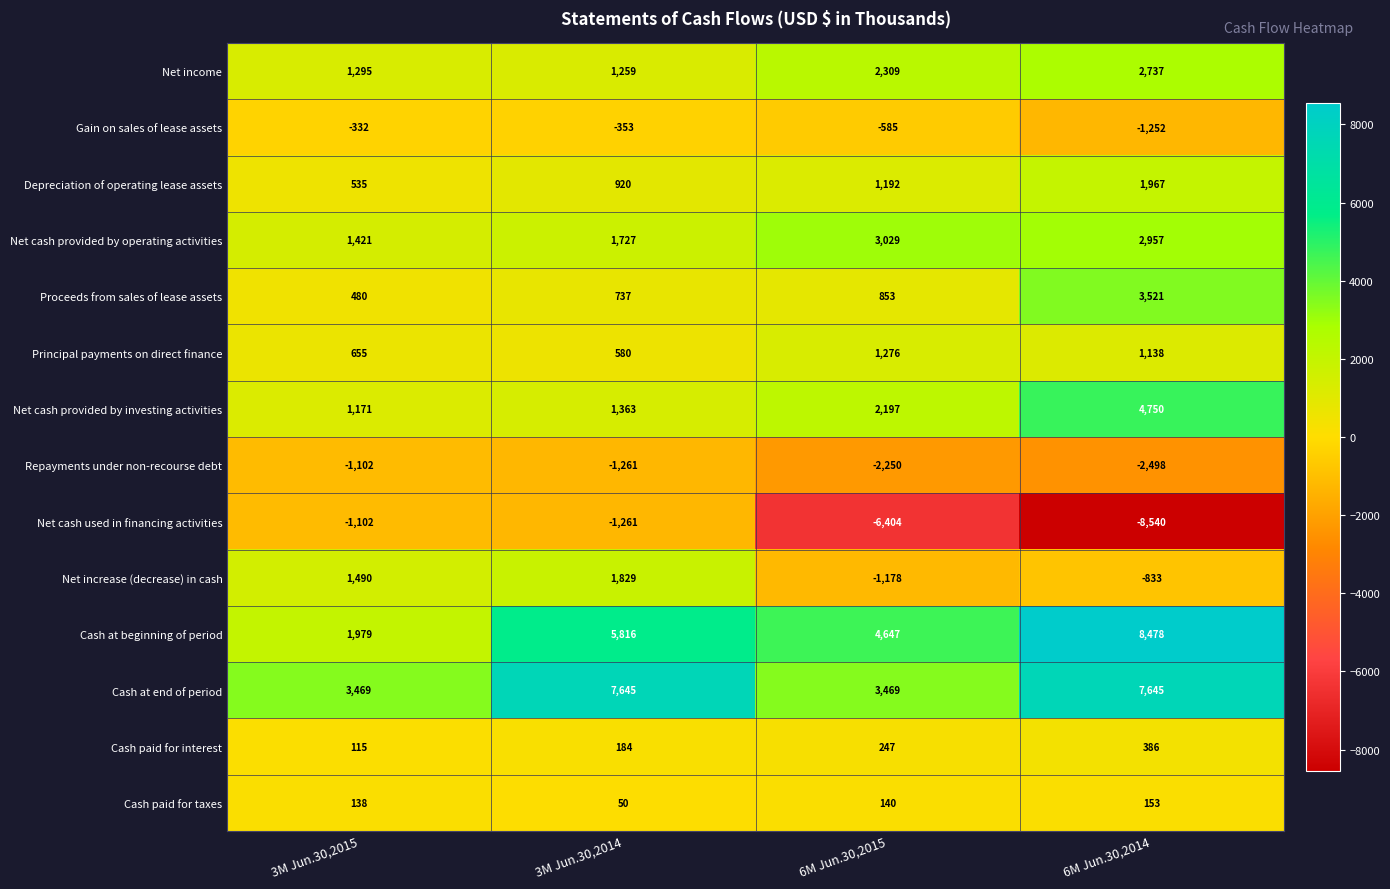

What is the lowest value of the Net cash provided by operating activities series?

1421